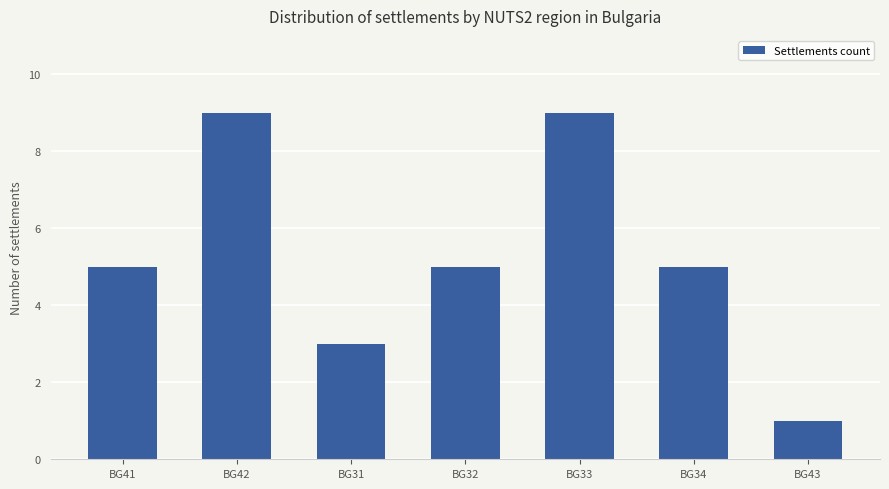

What is the maximum value shown in the chart?

9